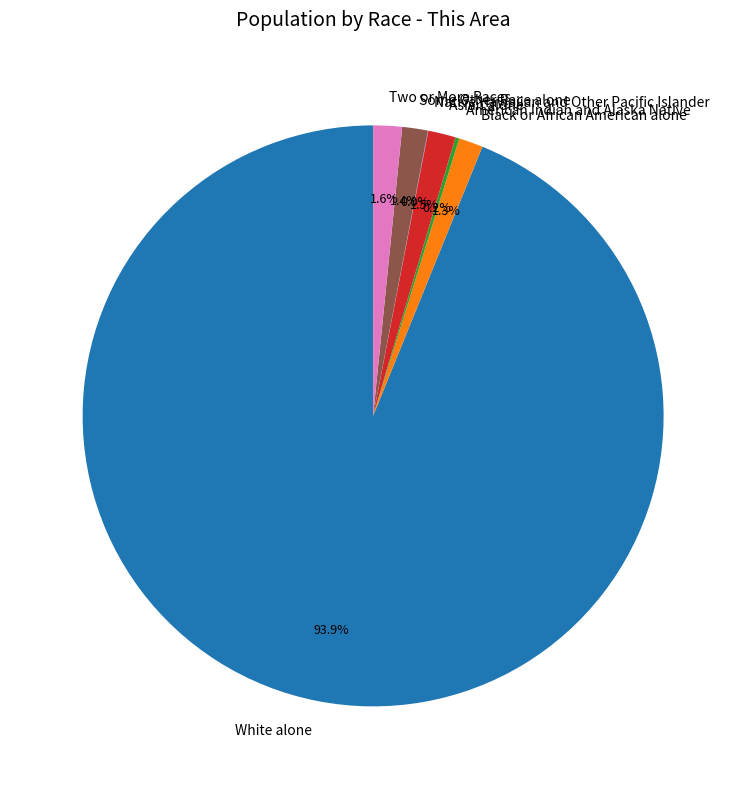

How much of the chart is everything except Asian alone?

98.5%